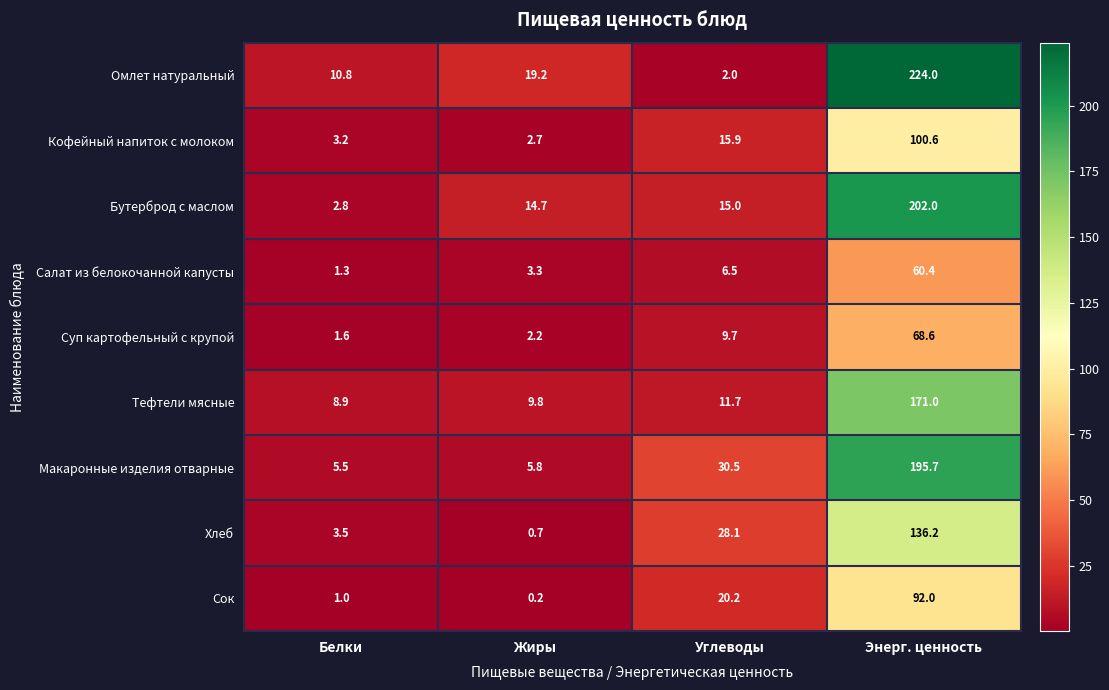

How many values in the Макаронные изделия отварные series exceed 30?

2